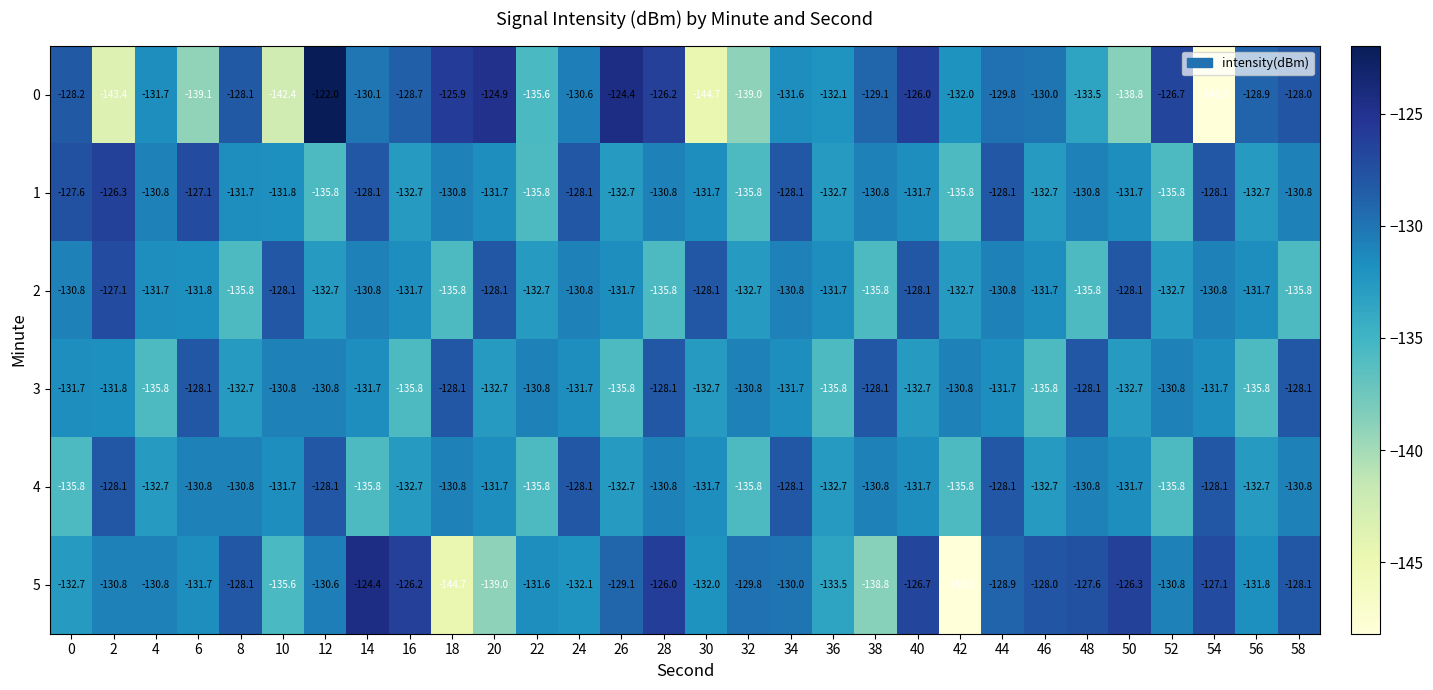

What is the total value across all series at 40?

-776.9